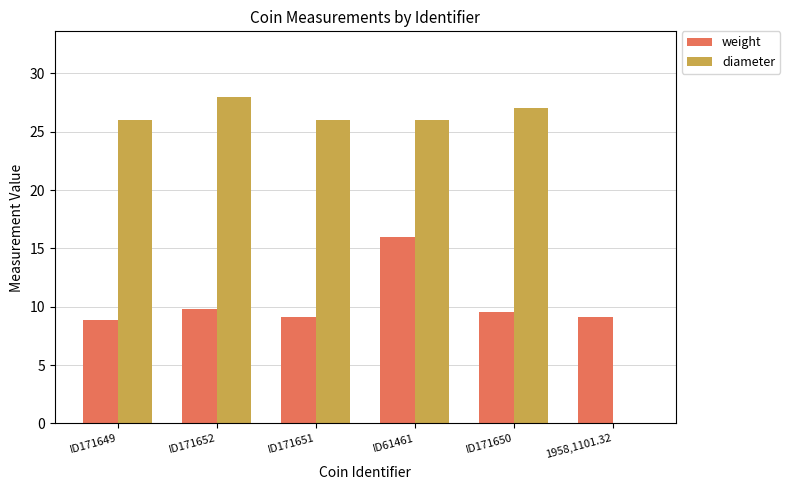

Read the weight value at ID61461.

16.0